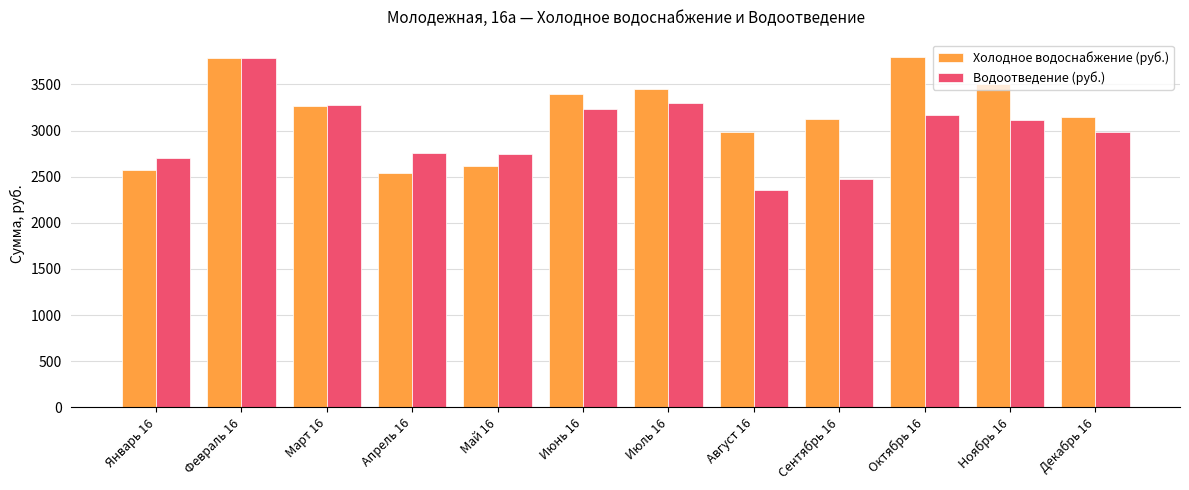

Is it true that Водоотведение (руб.) equals 2750.7 at Май 16?

True